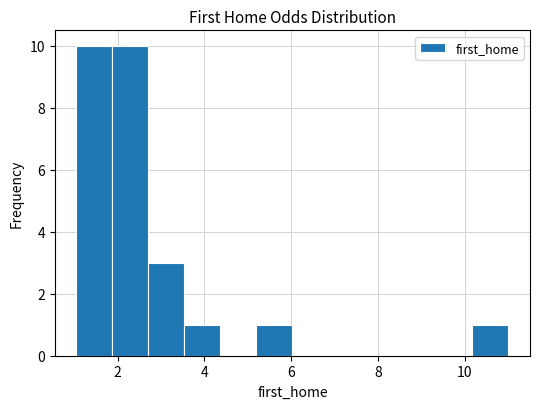

Reading left to right, list every bar in this chart as the range it spans on the x-axis followed by its height. Neither the bar edges nor the heights are printed on the chart, so give them approximately, as read against the axes.

1.0 to 1.8: 10
1.8 to 2.8: 10
2.8 to 3.6: 3
3.6 to 4.4: 1
4.4 to 5.2: 0
5.2 to 6.0: 1
6.0 to 6.8: 0
6.8 to 7.6: 0
7.6 to 8.6: 0
8.6 to 9.4: 0
9.4 to 10.2: 0
10.2 to 11.0: 1